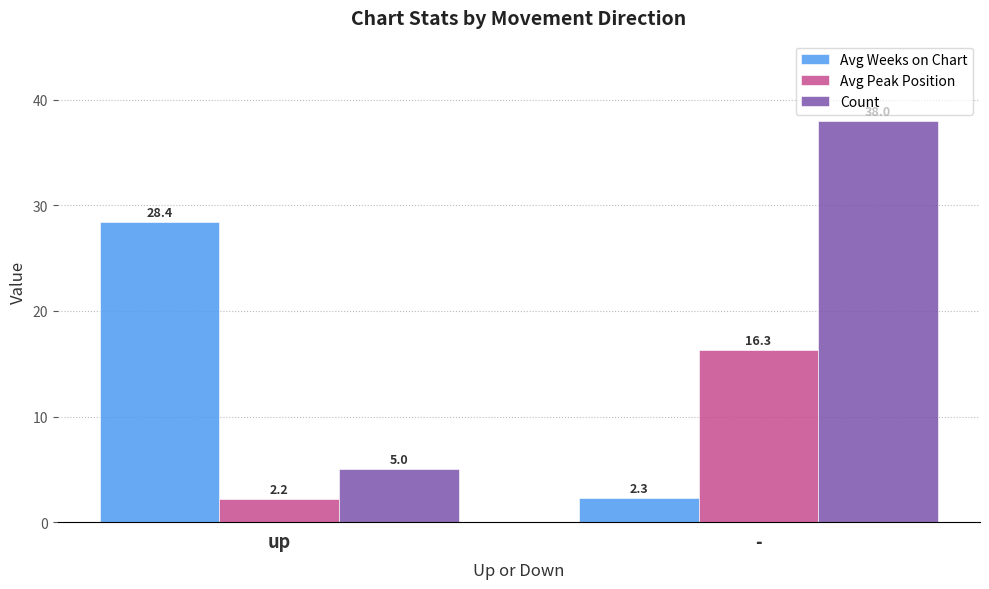

How many groups of bars are there?

2